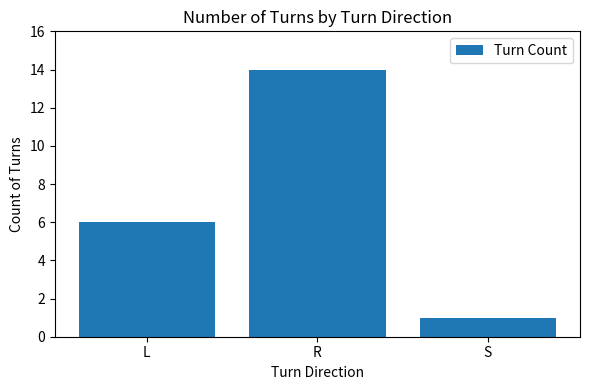

Rank the categories by value from highest to lowest.

R, L, S